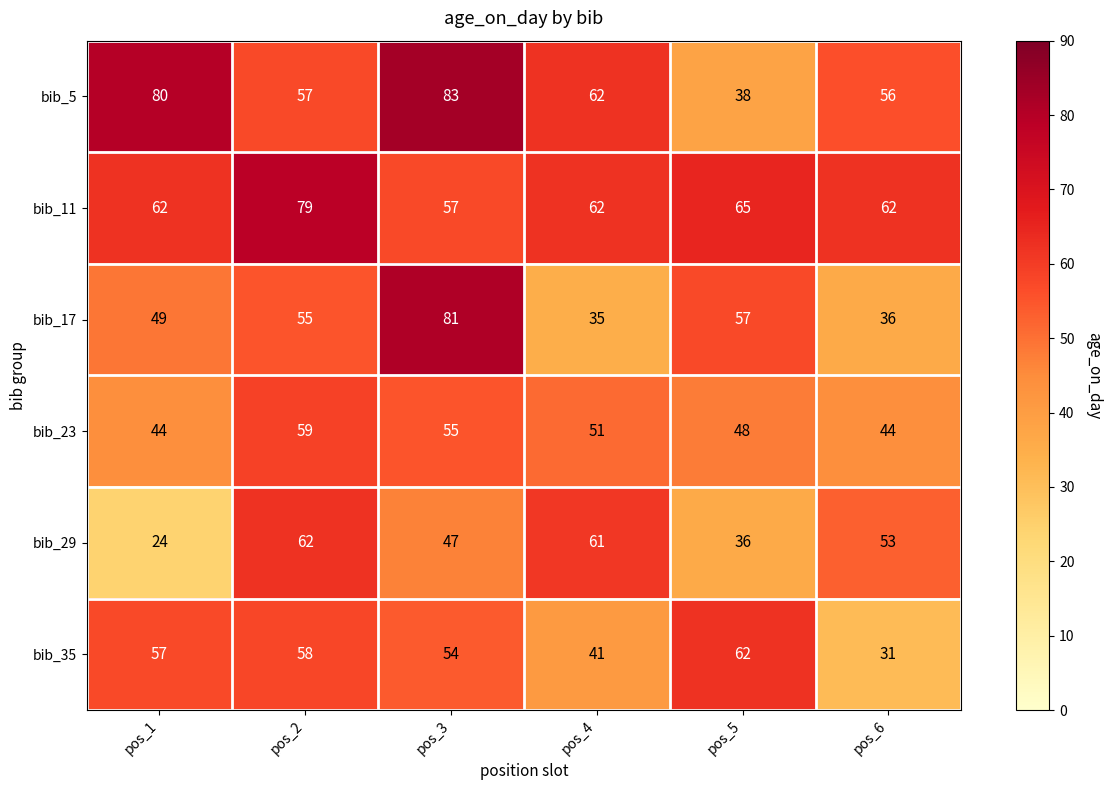

Where is bib_35 nearest to the value 46?

pos_4